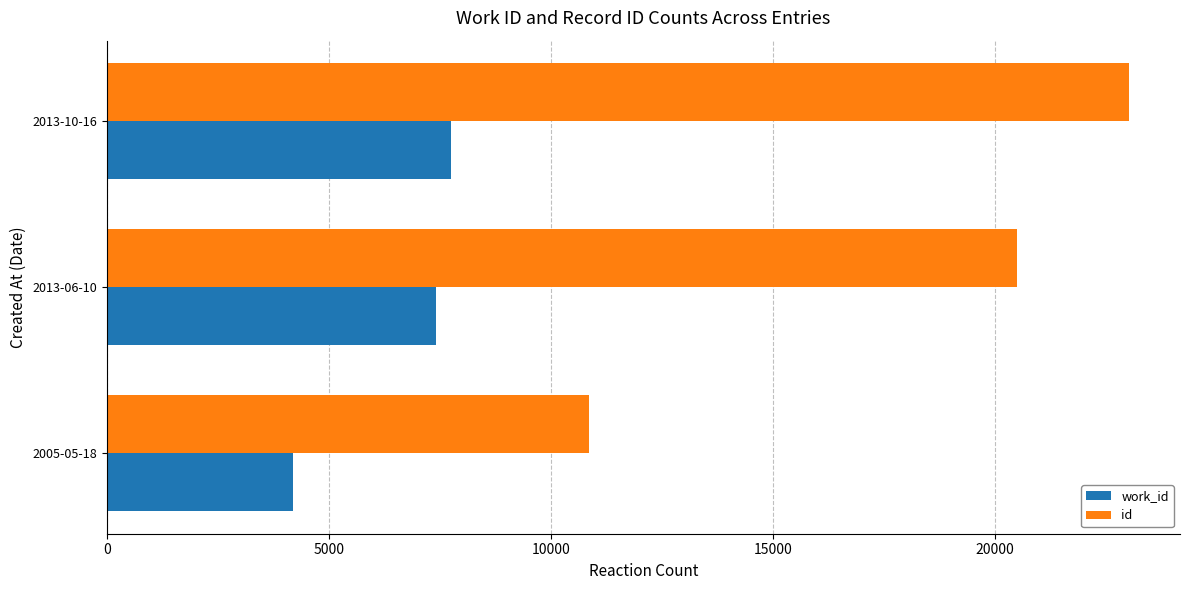

What is the maximum value shown in the chart?

23014